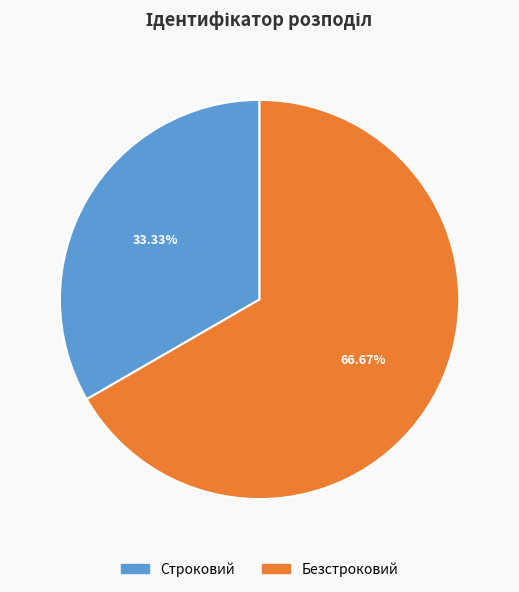

To the nearest percent, what is the difference between the largest and smallest slice percentages?

33%